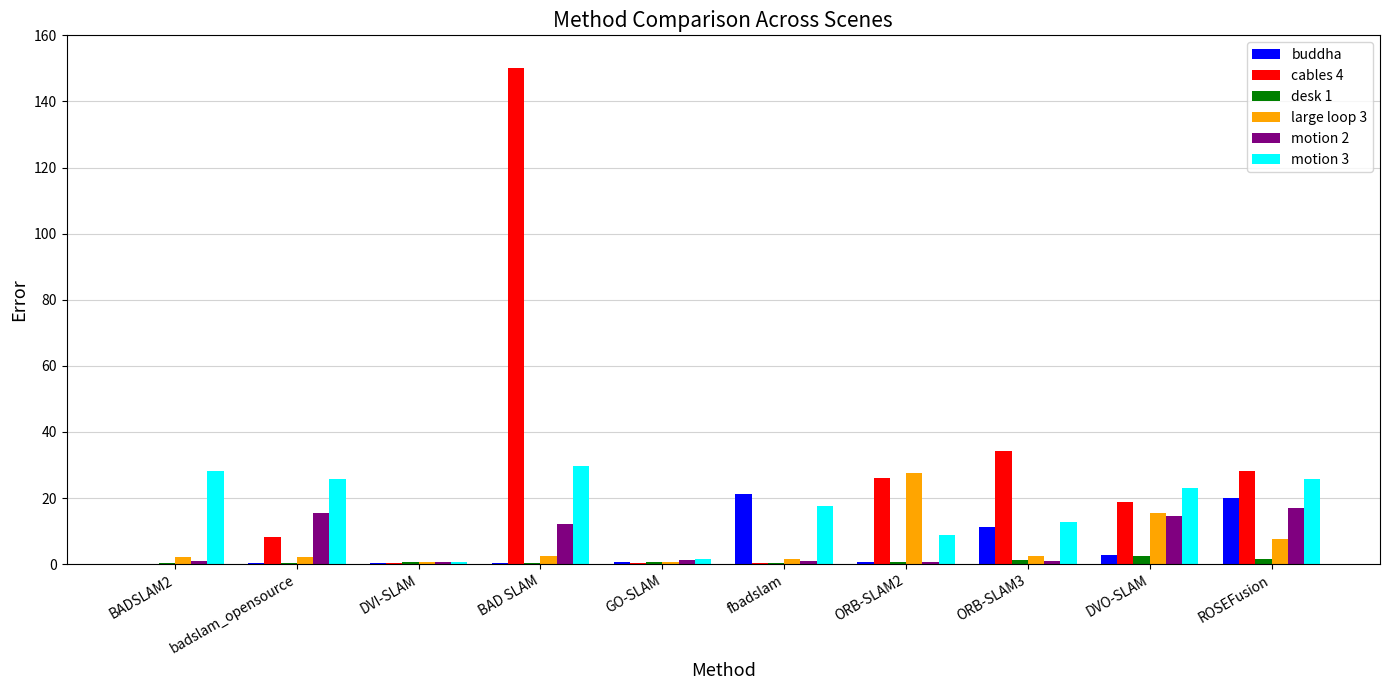

What is the maximum value shown in the chart?

150.0